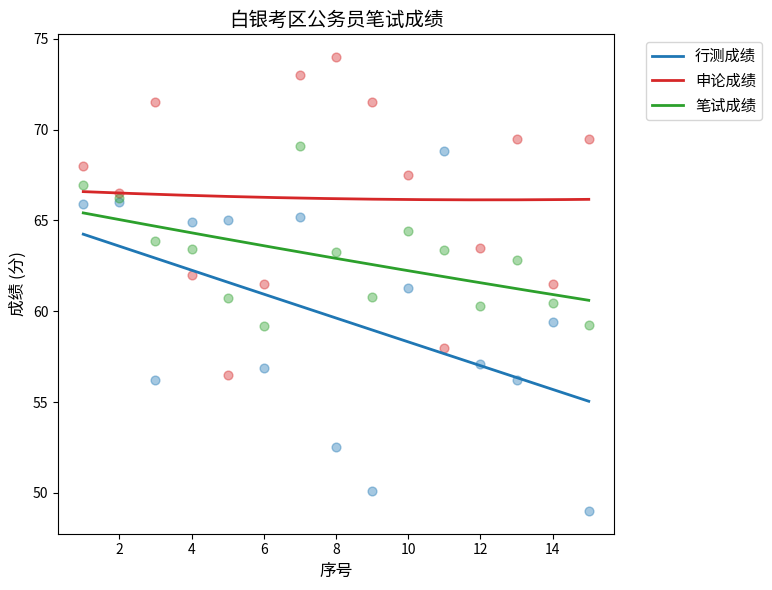

Is the value of 行测成绩 at 7 greater than the value of 笔试成绩 at 15?

Yes